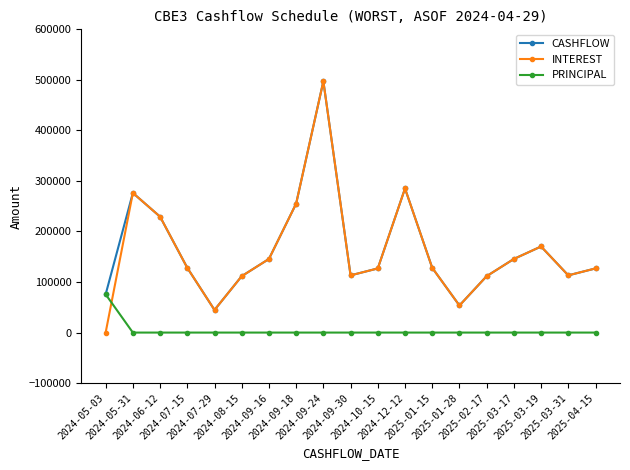

At which category is the sum across all series the highest?

2024-09-24